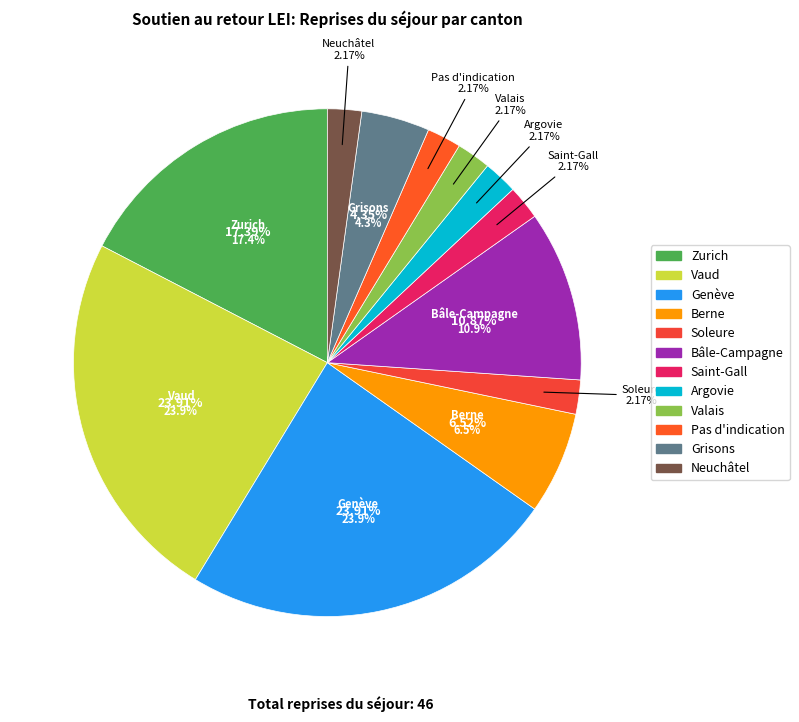

To the nearest percent, what percentage of the pie is Soleure?

2%